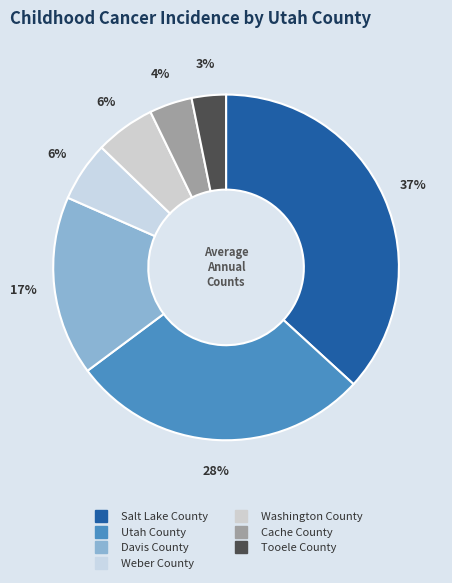

Is there a majority slice in this chart?

No